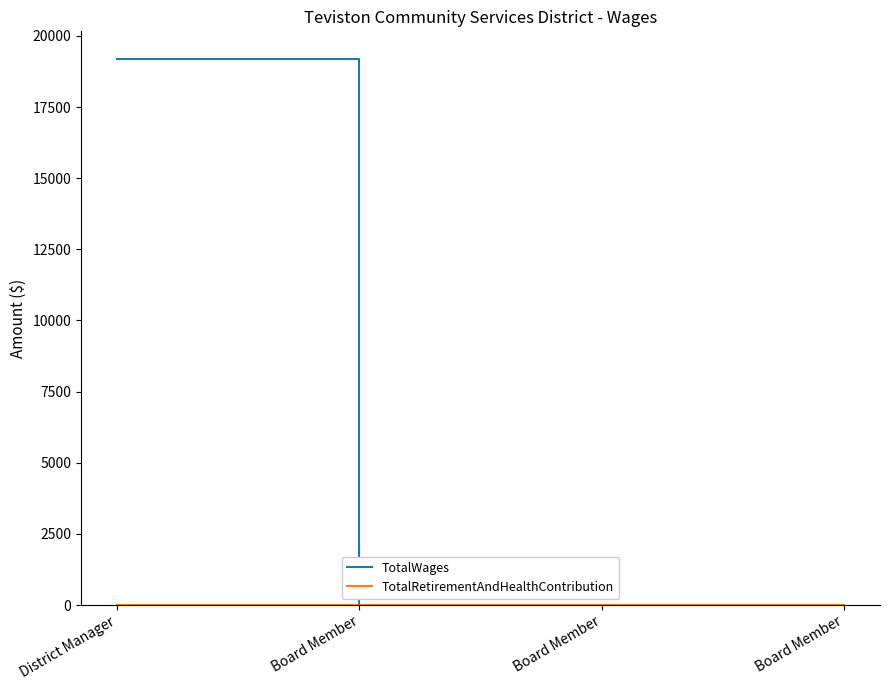

Which series has the largest total across all categories?

TotalWages